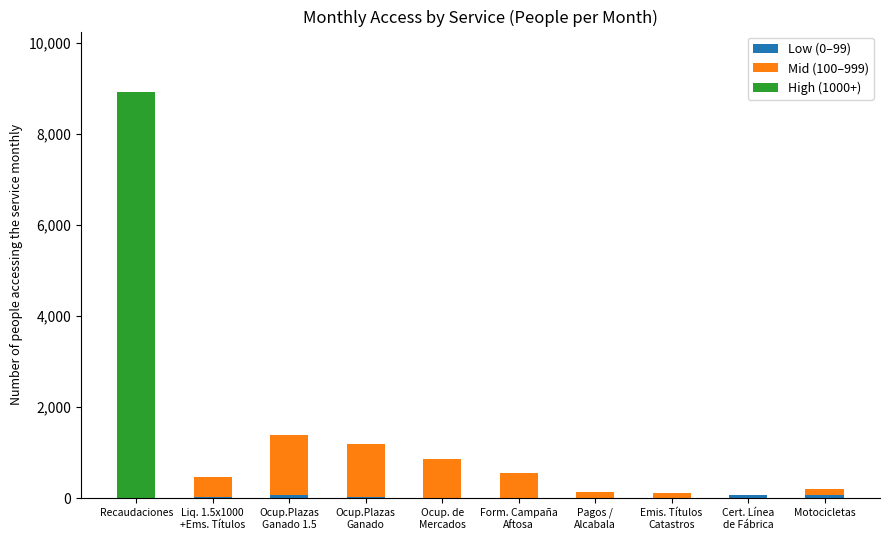

At which category is the sum across all series the highest?

Recaudaciones